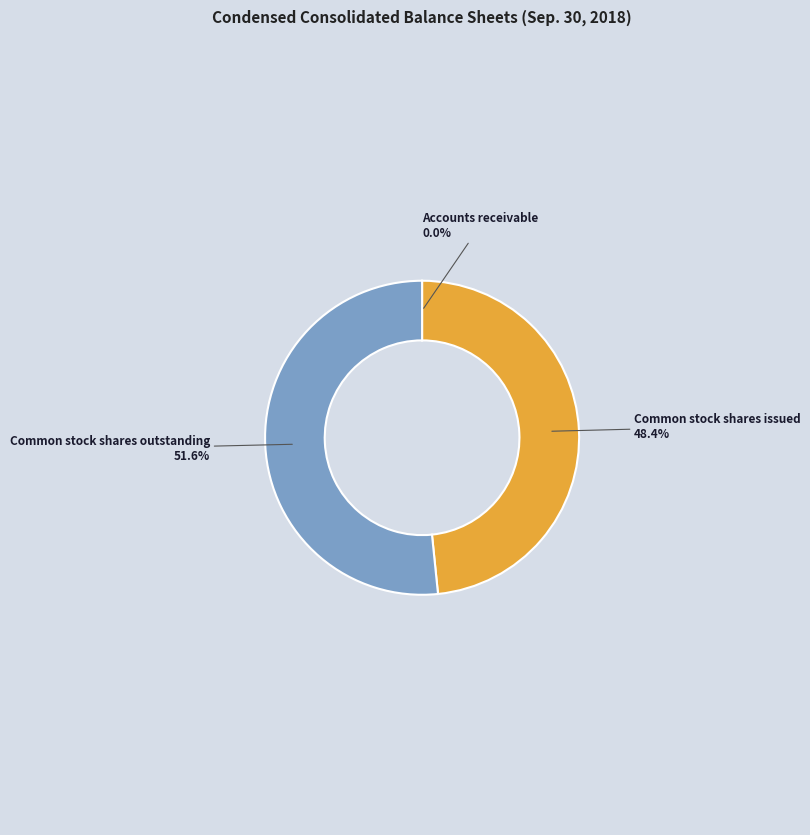

To the nearest percent, what is the difference between the largest and smallest slice percentages?

52%